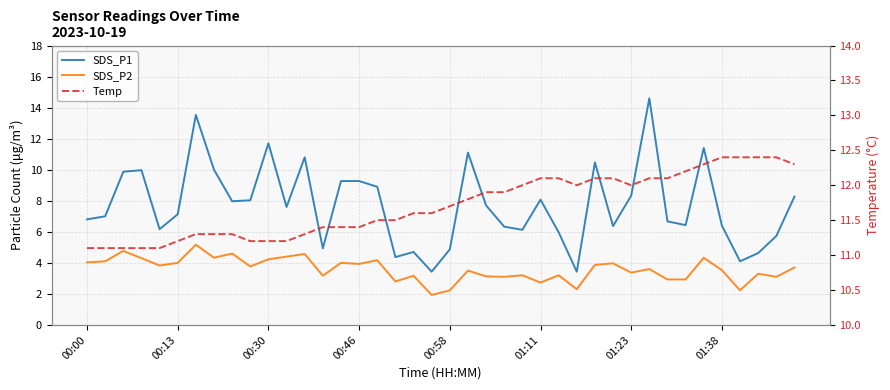

What is the sum of the SDS_P1 values at 34 and 38?

17.1